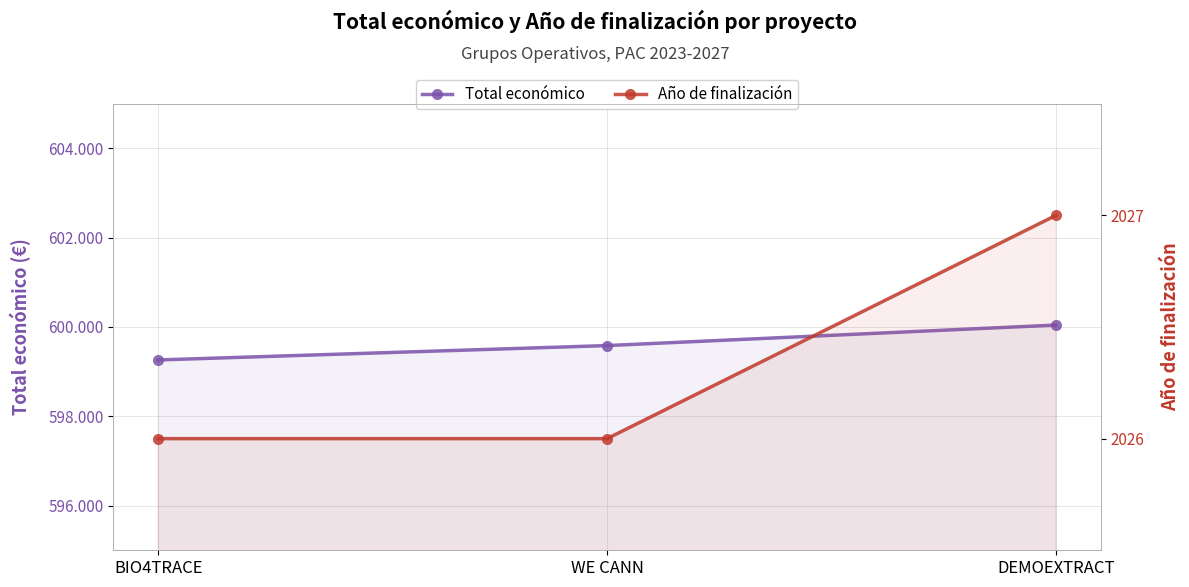

At which category does the chart reach its minimum across all series?

BIO4TRACE